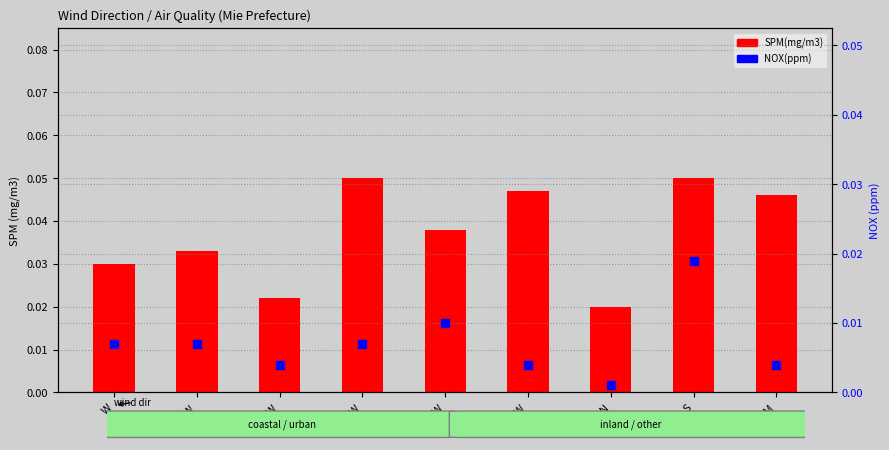

Which series has the widest spread of Y values?

SPM(mg/m3)